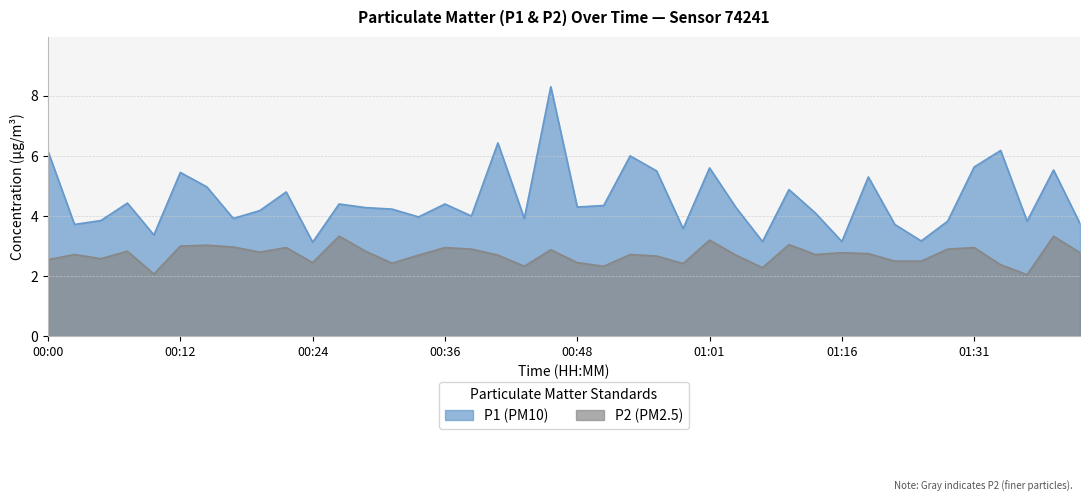

What is the maximum value shown in the chart?

8.3